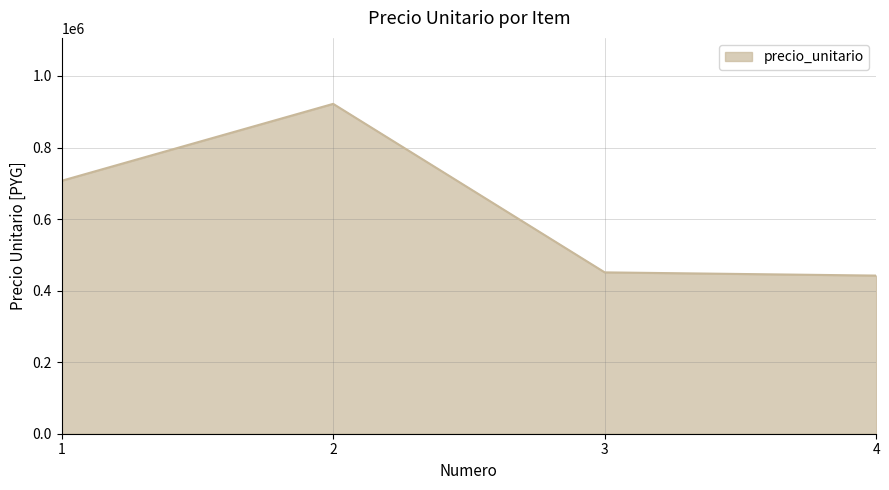

What is the sum of all values?

2522000